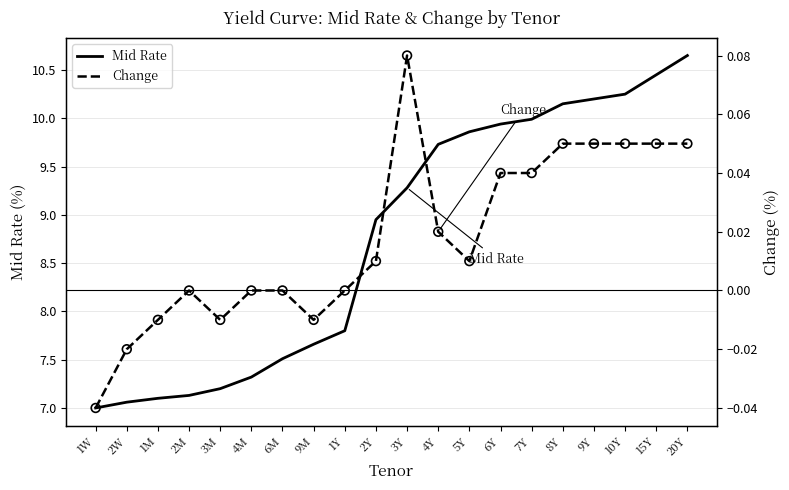

Is the value of Mid Rate at 1M greater than the value of Change at 1Y?

Yes